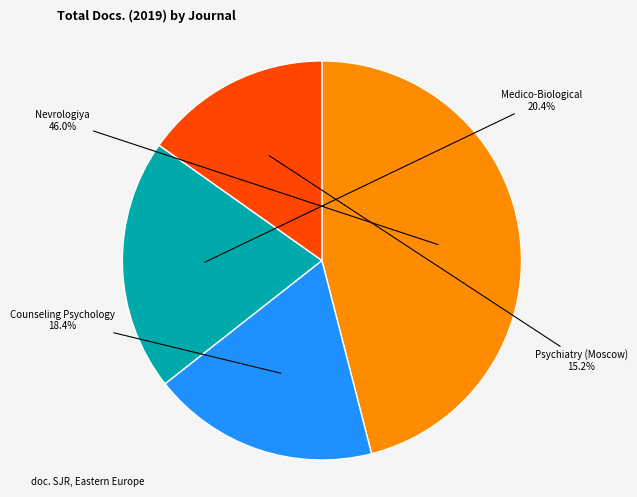

To the nearest percent, what is the average slice percentage?

25%